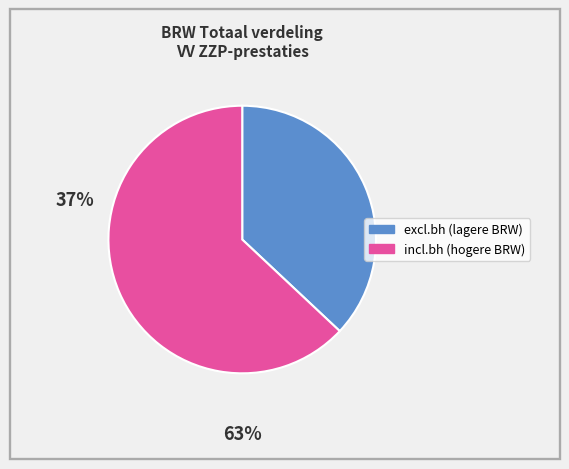

Is there any slice that represents more than half of the pie?

Yes